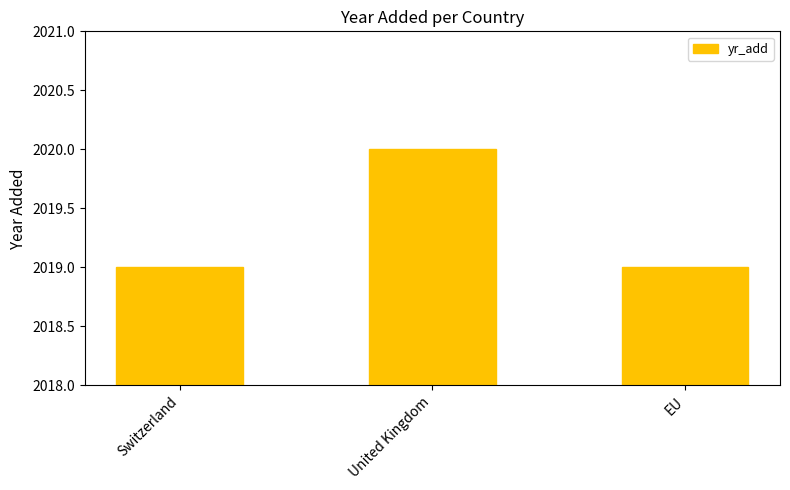

What position from the right is Switzerland?

3